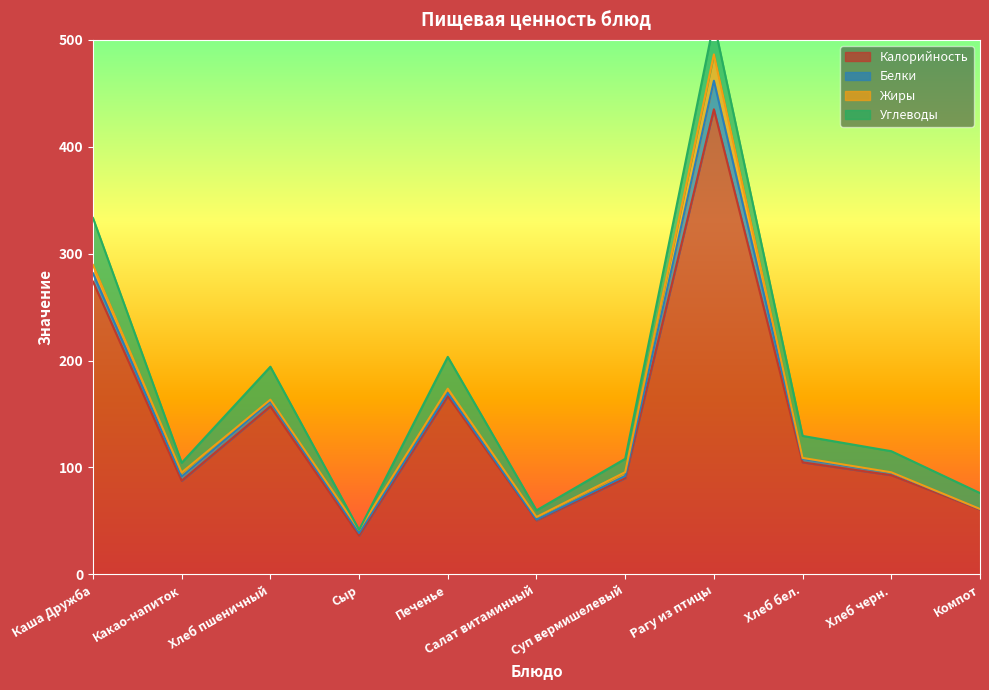

What is the value of the Белки point at the 7th from the left?

2.0